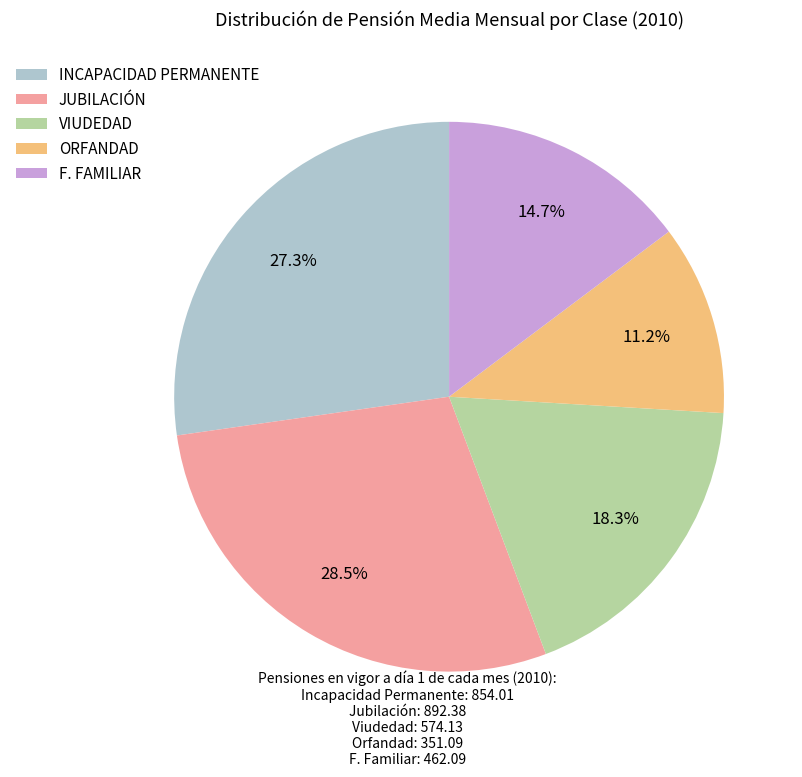

Between ORFANDAD and INCAPACIDAD PERMANENTE, which is larger?

INCAPACIDAD PERMANENTE